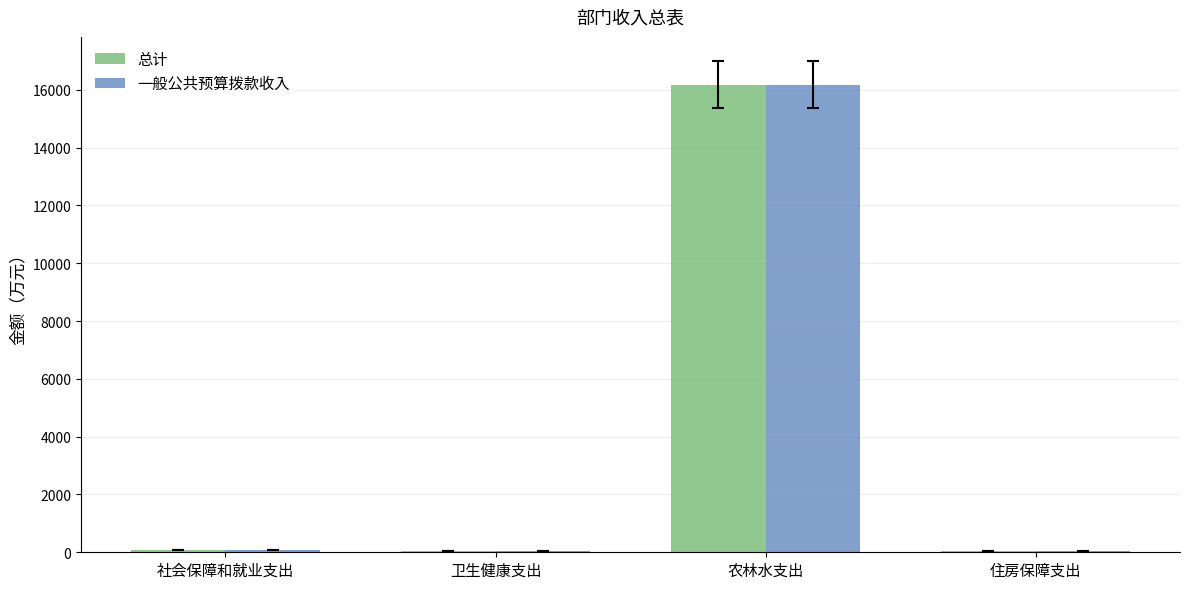

The 一般公共预算拨款收入 series shows 16171.7 at 农林水支出. True or false?

True